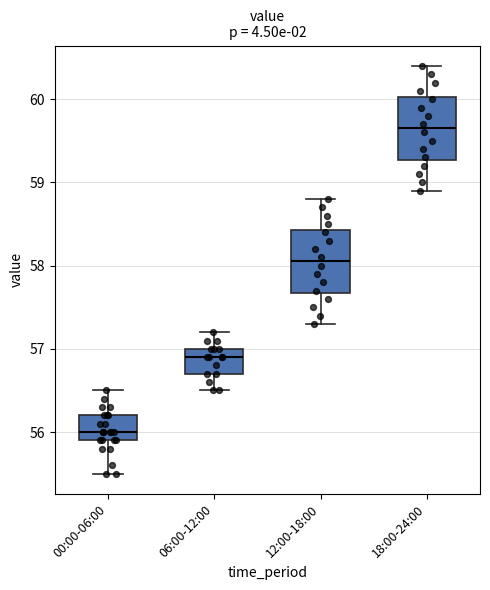

Reading left to right, read every box against the y-axis: the position of its median line, the range the box covers, and the ends of its whiskers. The values are not printed on the chart, so give them approximately, as read against the axis.

00:00-06:00: median 56.0, box 55.9 to 56.2, whiskers 55.5 to 56.5
06:00-12:00: median 56.9, box 56.7 to 57.0, whiskers 56.5 to 57.2
12:00-18:00: median 58.1, box 57.7 to 58.4, whiskers 57.3 to 58.8
18:00-24:00: median 59.7, box 59.3 to 60.0, whiskers 58.9 to 60.4